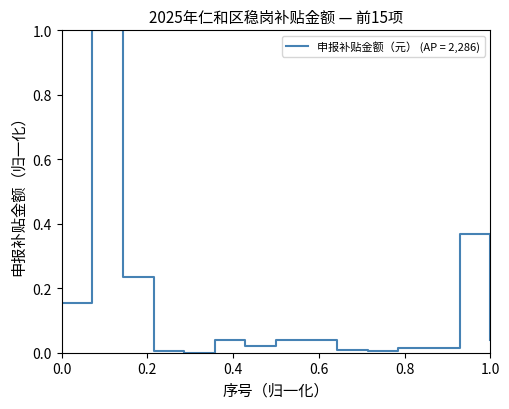

How many lines are shown in the chart?

1